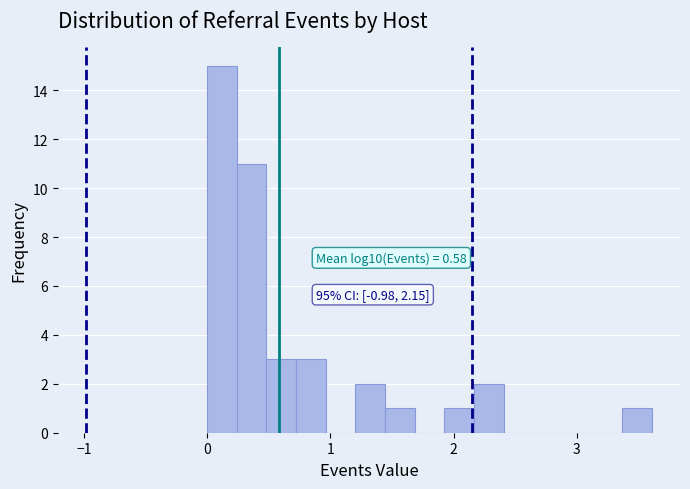

Read against the x-axis, roughly where is the centre of the tallest bar?

0.1